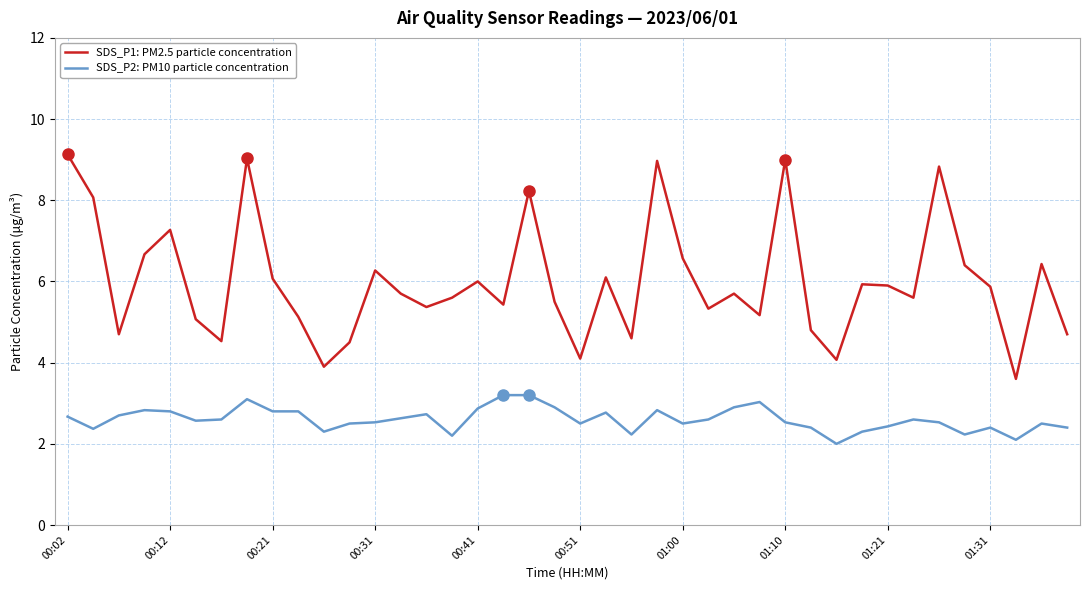

What is the minimum value for SDS_P2: PM10 particle concentration?

2.0